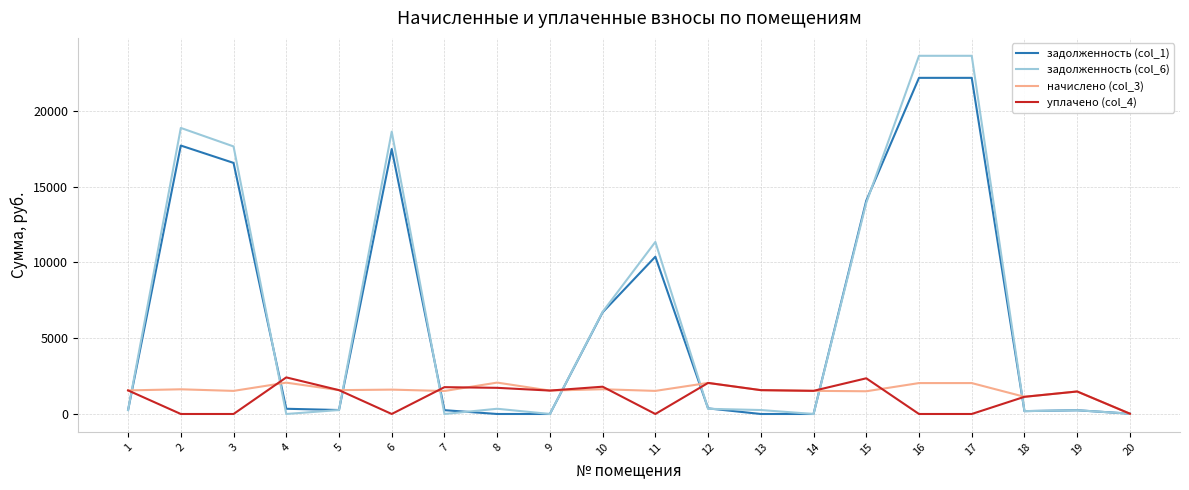

What is the difference between the maximum and minimum values in the уплачено (col_4) series?

2413.2